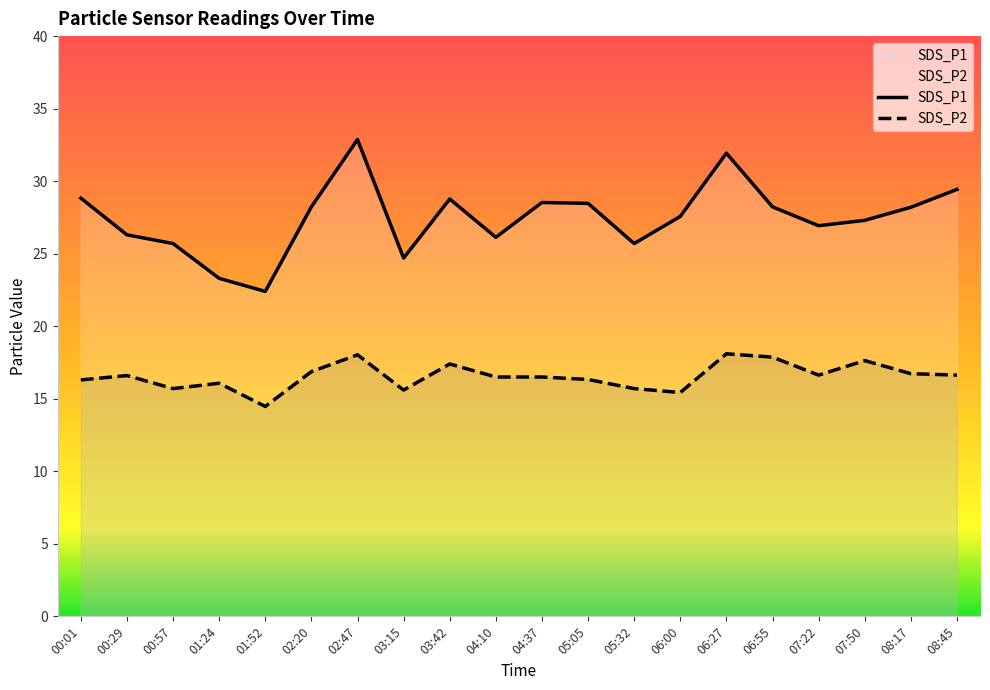

How many data points in SDS_P2 are above 16?

15